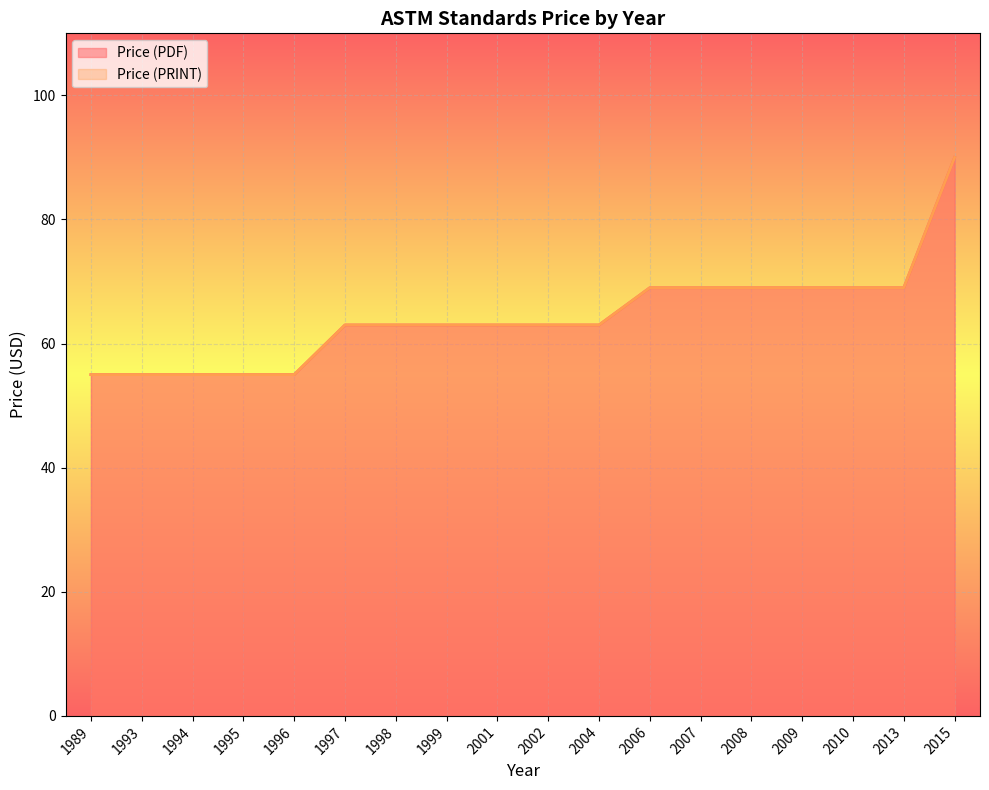

Reading left to right, what are all the values shown in this chart?

Price (PDF): 1989=55	1993=55	1994=55	1995=55	1996=55	1997=63	1998=63	1999=63	2001=63	2002=63	2004=63	2006=69	2007=69	2008=69	2009=69	2010=69	2013=69	2015=90
Price (PRINT): 1989=55	1993=55	1994=55	1995=55	1996=55	1997=63	1998=63	1999=63	2001=63	2002=63	2004=63	2006=69	2007=69	2008=69	2009=69	2010=69	2013=69	2015=90